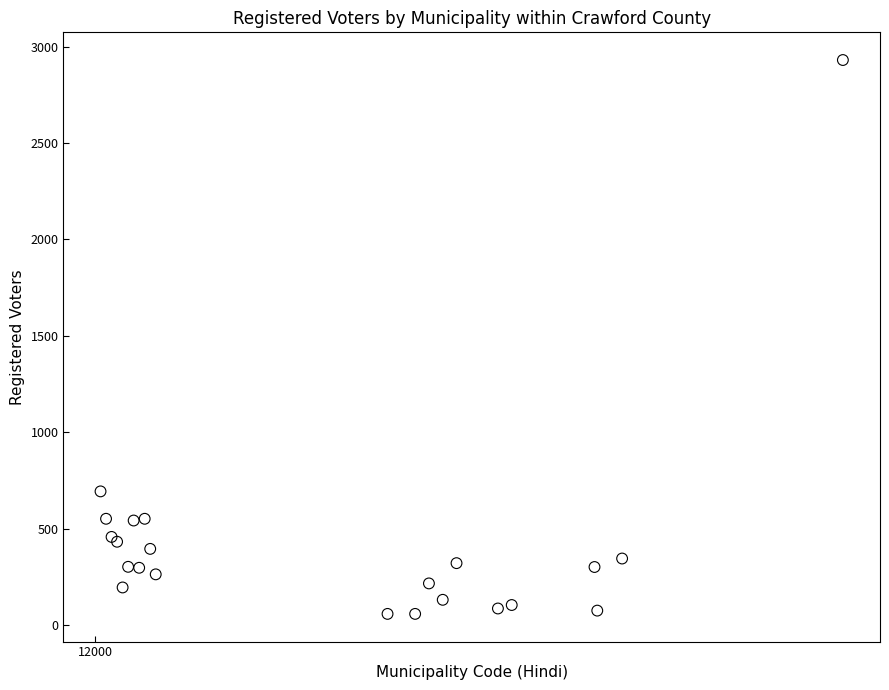

What Y value in the scatter plot is closest to 1494?

694